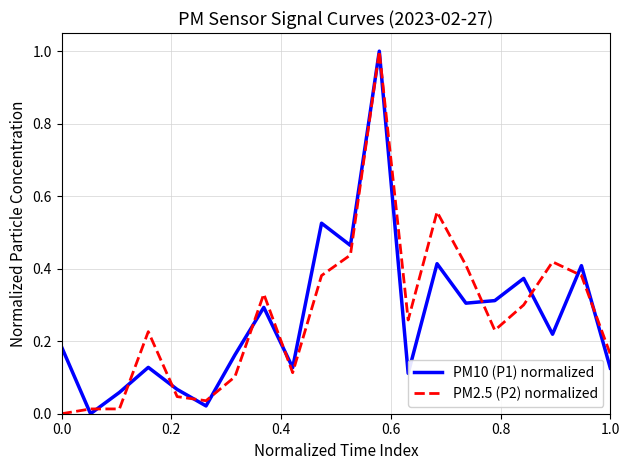

What is the maximum value for PM10 (P1) normalized?

1.0